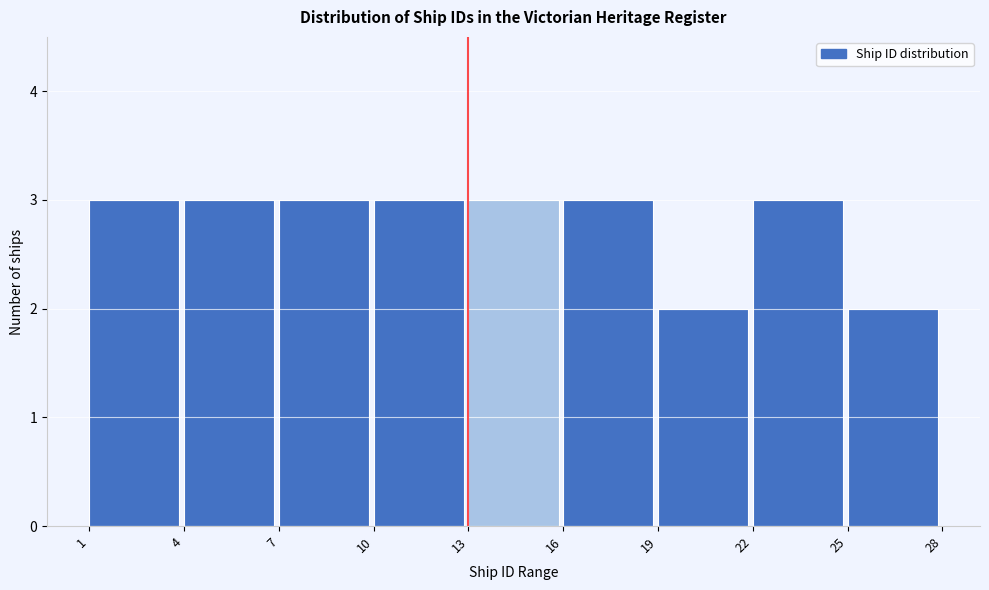

What is the height of the bar covering 25 to 28 on the x-axis? The values are not printed on the chart, so give them approximately, as read against the axis.

2